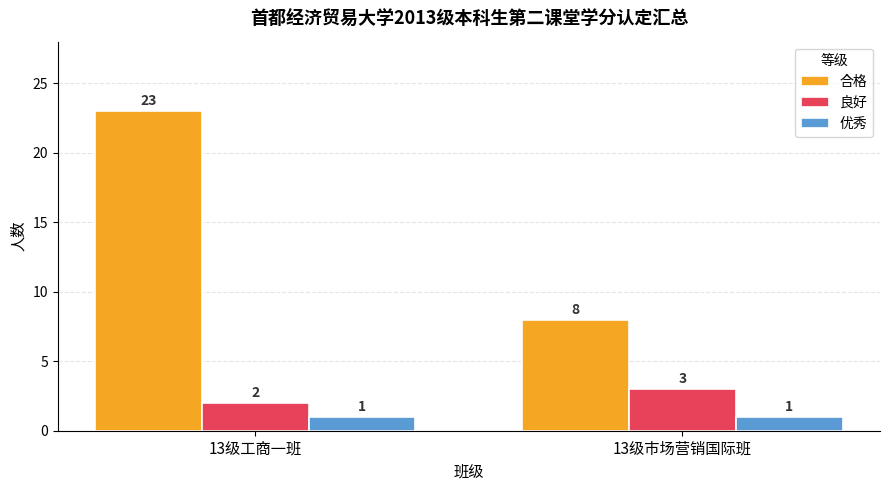

The 良好 series shows 3 at 13级市场营销国际班. True or false?

True